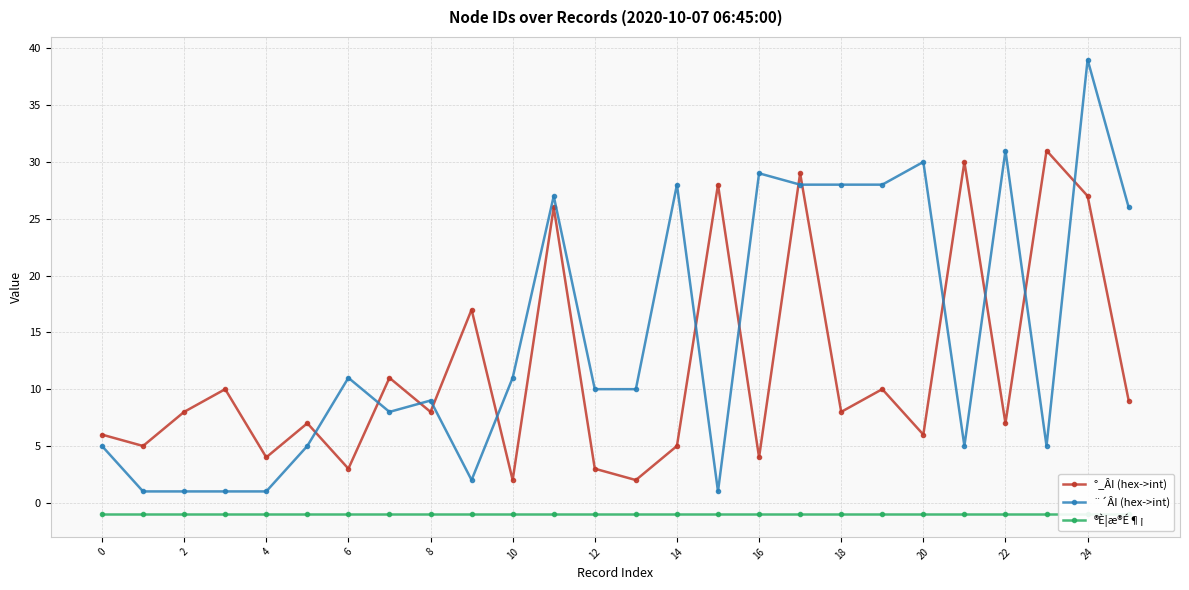

Rank the series by their average value, from highest to lowest.

¨´ÂI (hex->int), °_ÂI (hex->int), ®È¦æ®É¶¡